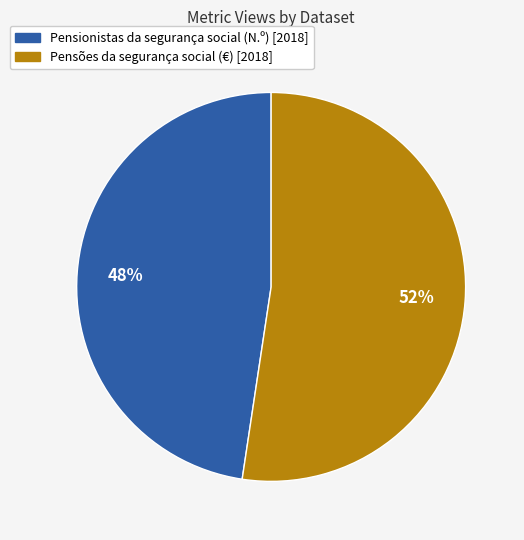

The Pensões da segurança social (€) [2018] slice represents 52% of the pie. True or false?

True